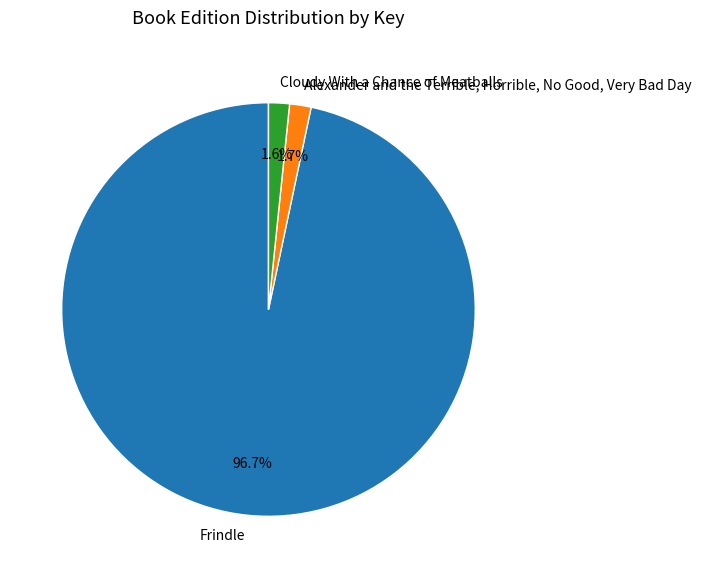

Which slice is the largest?

Frindle